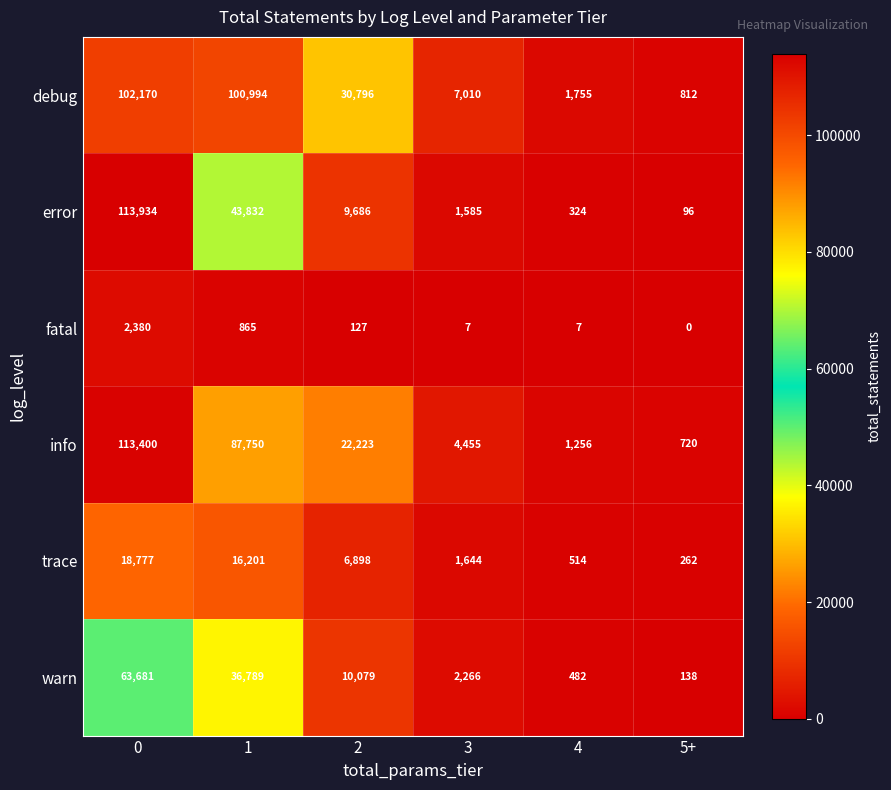

Which series changed the most between 1 and 4?

debug